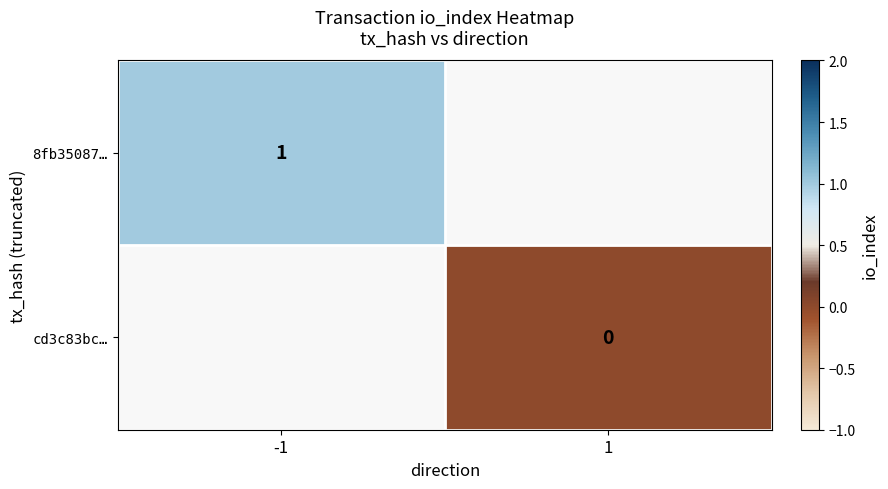

How many values in 8fb35087… are above zero?

1